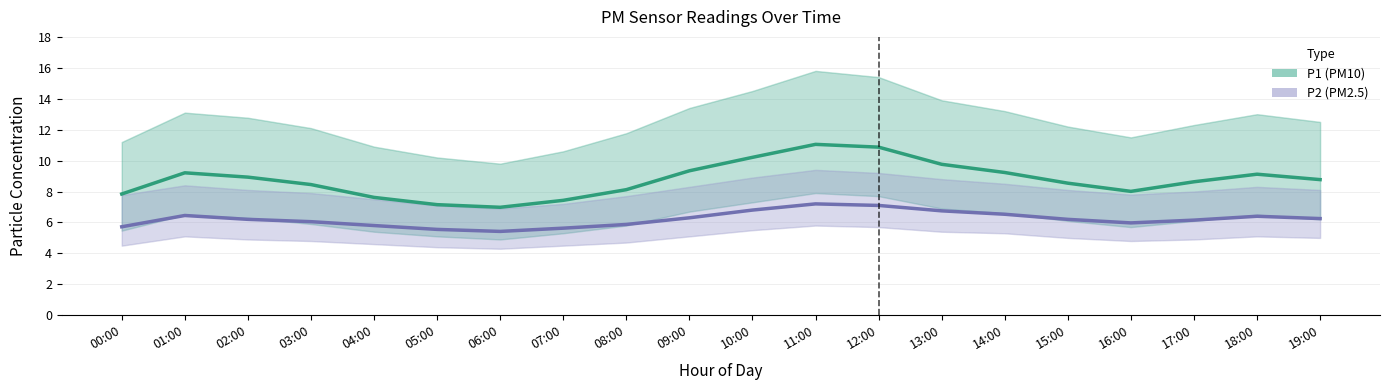

Reading right to left, what are all the values shown in this chart?

P1 (PM10): 19:00=8.8	18:00=9.1	17:00=8.6	16:00=8.0	15:00=8.5	14:00=9.2	13:00=9.8	12:00=10.9	11:00=11.1	10:00=10.2	09:00=9.3	08:00=8.1	07:00=7.4	06:00=7.0	05:00=7.2	04:00=7.6	03:00=8.4	02:00=8.9	01:00=9.2	00:00=7.8
P2 (PM2.5): 19:00=6.2	18:00=6.4	17:00=6.2	16:00=6.0	15:00=6.2	14:00=6.5	13:00=6.8	12:00=7.1	11:00=7.2	10:00=6.8	09:00=6.3	08:00=5.9	07:00=5.6	06:00=5.4	05:00=5.5	04:00=5.8	03:00=6.0	02:00=6.2	01:00=6.5	00:00=5.7